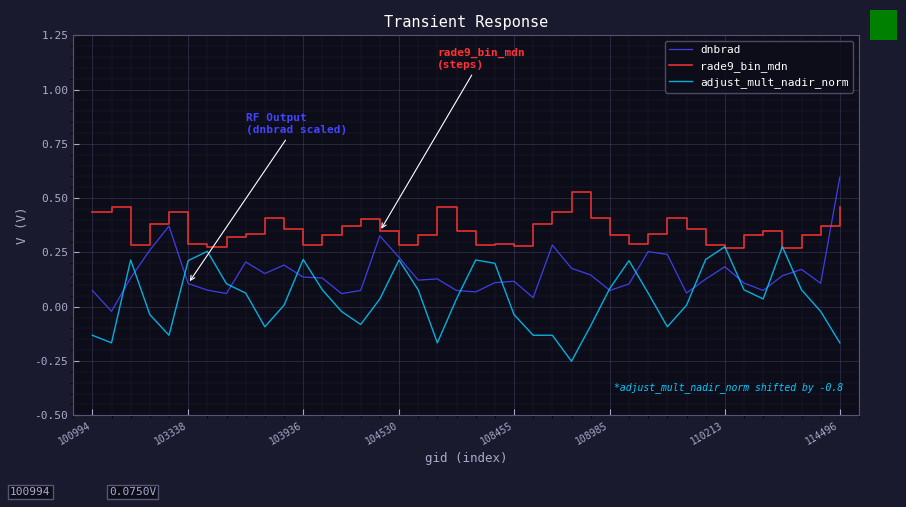

Which series has the largest range (max minus min)?

dnbrad